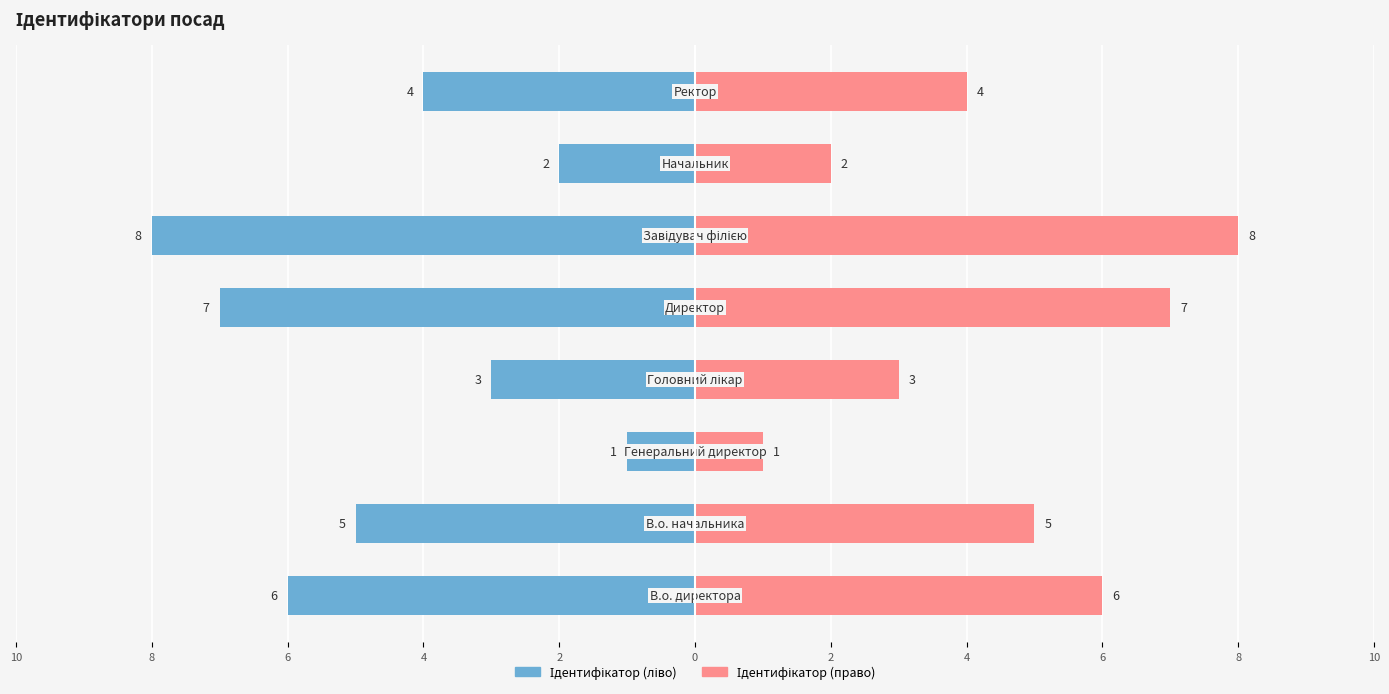

Reading right to left, transcribe all the data shown in this chart.

Ідентифікатор (ліво): 4=-4	2=-2	0=-8	2=-7	4=-3	6=-1	8=-5	10=-6
Ідентифікатор (право): 4=4	2=2	0=8	2=7	4=3	6=1	8=5	10=6